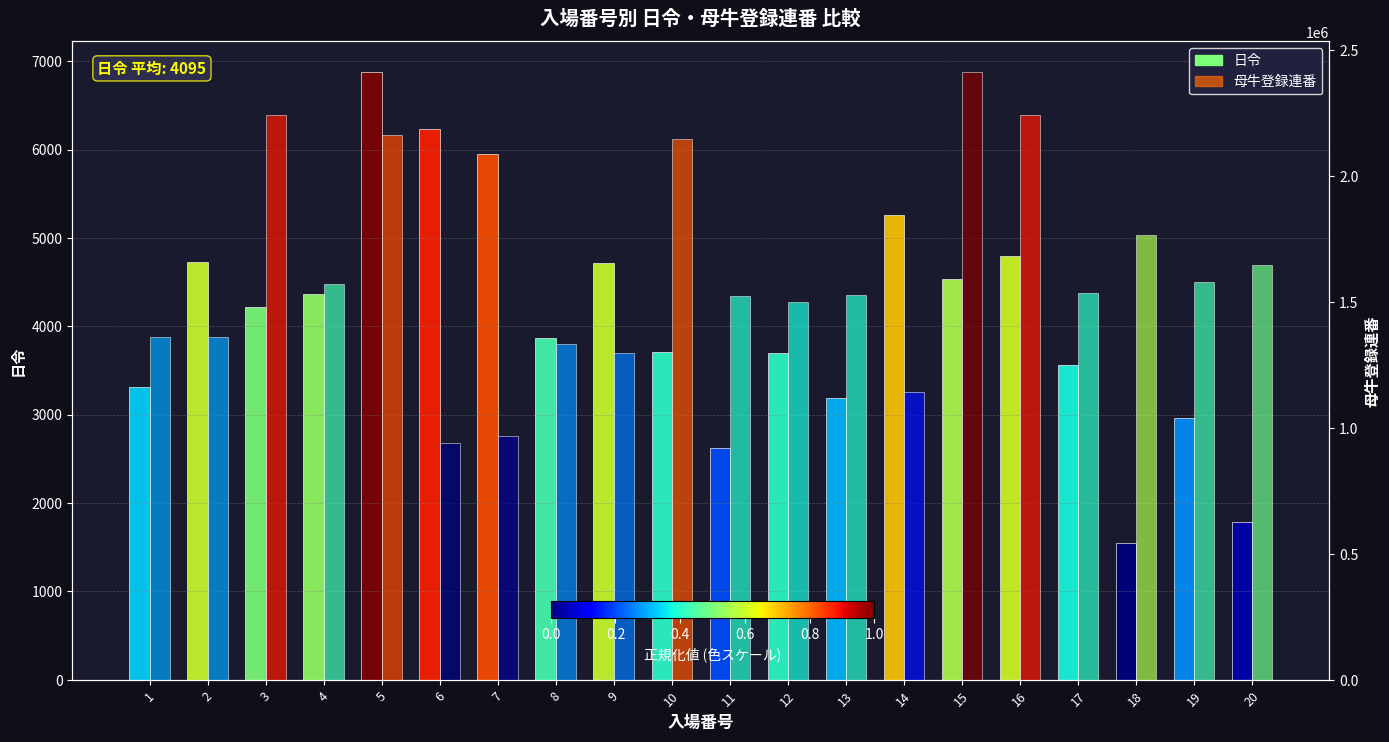

Which series has the widest spread of values?

母牛登録連番